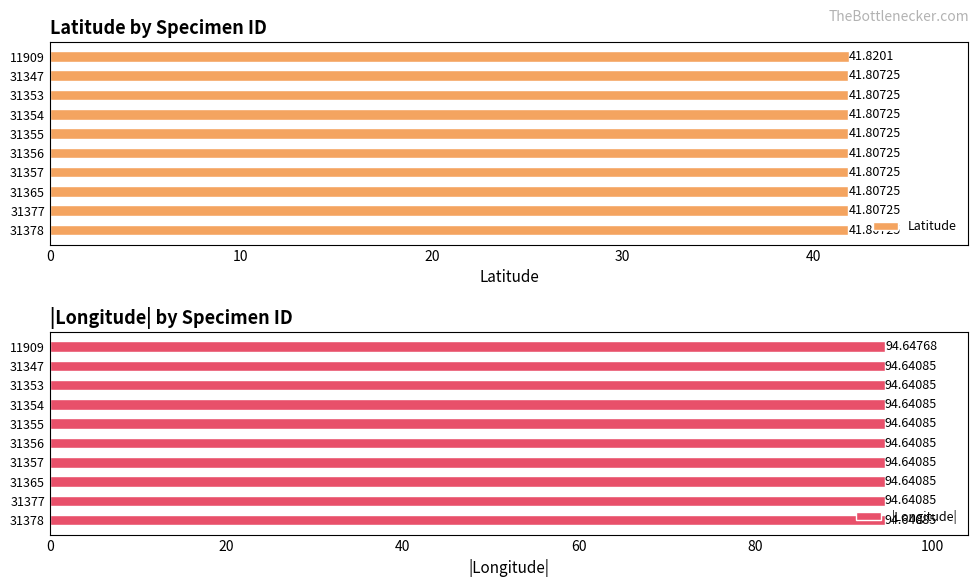

At how many categories does at least one series exceed 81?

10